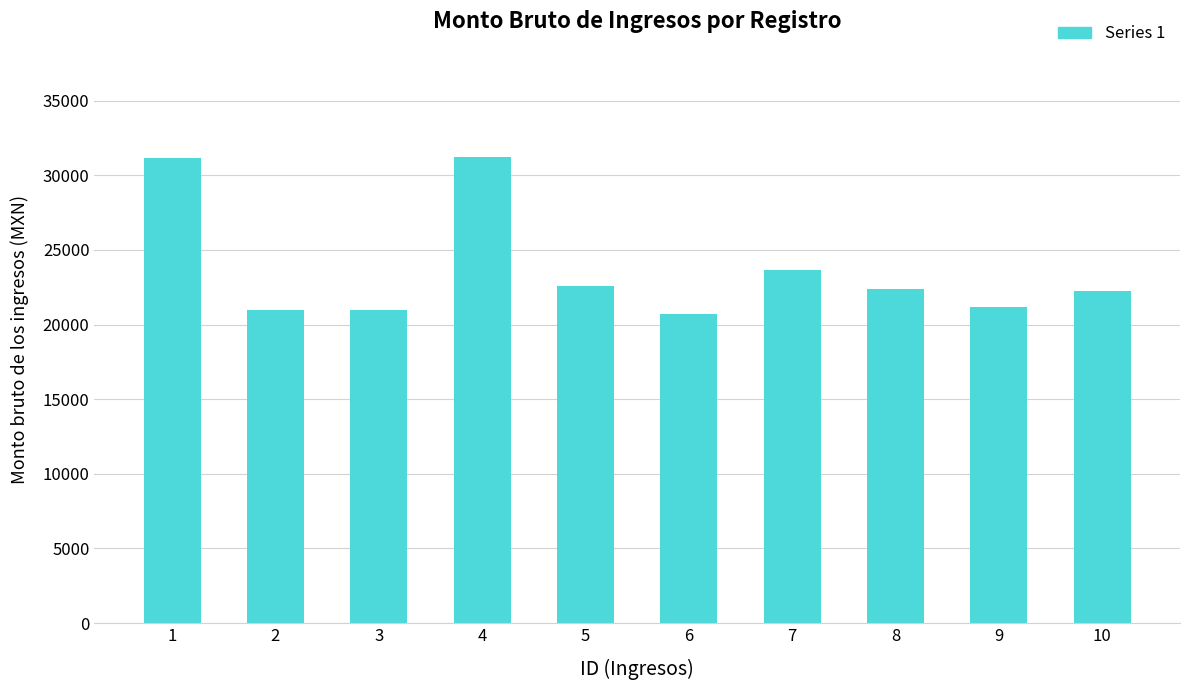

Between 6 and 5, which is larger?

5